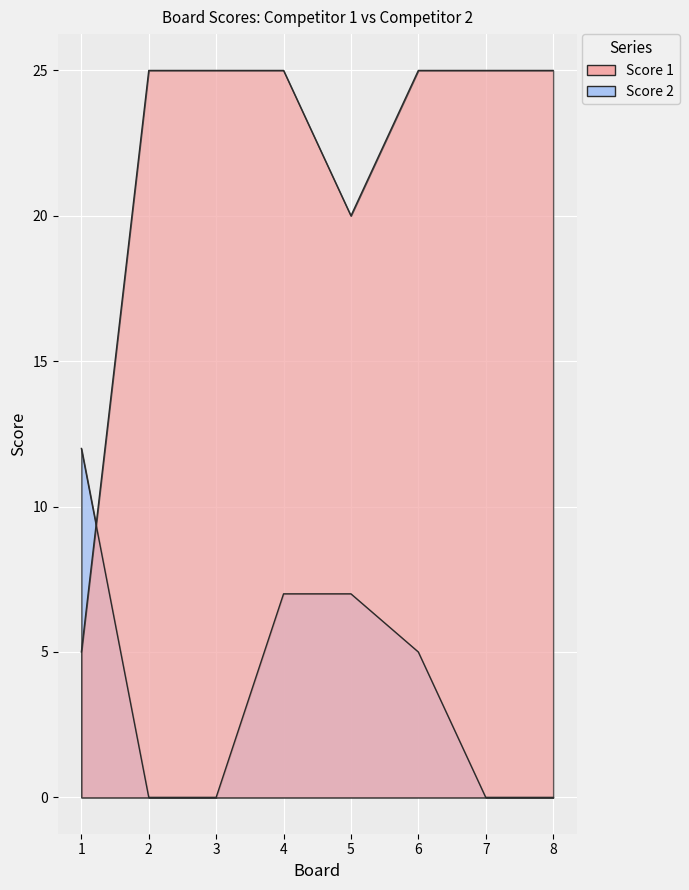

True or false: Score 2 has a value of 7 at 5.

True